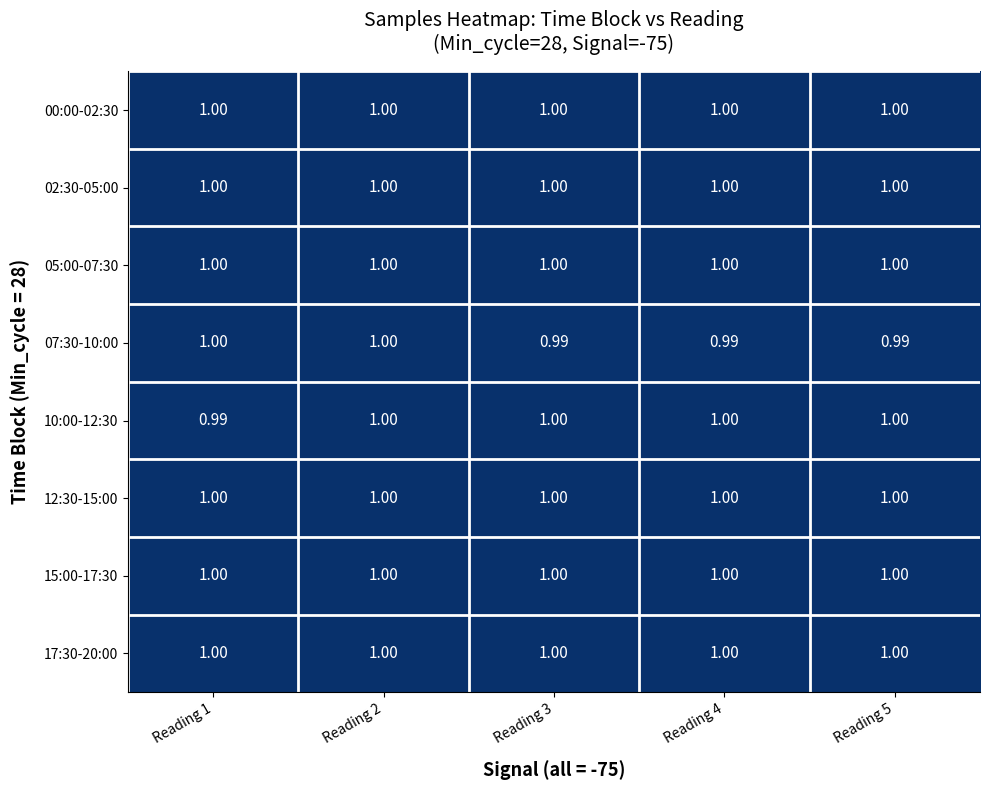

Rank the series at Reading 4 from lowest to highest value.

07:30-10:00, 17:30-20:00, 15:00-17:30, 12:30-15:00, 10:00-12:30, 05:00-07:30, 00:00-02:30, 02:30-05:00